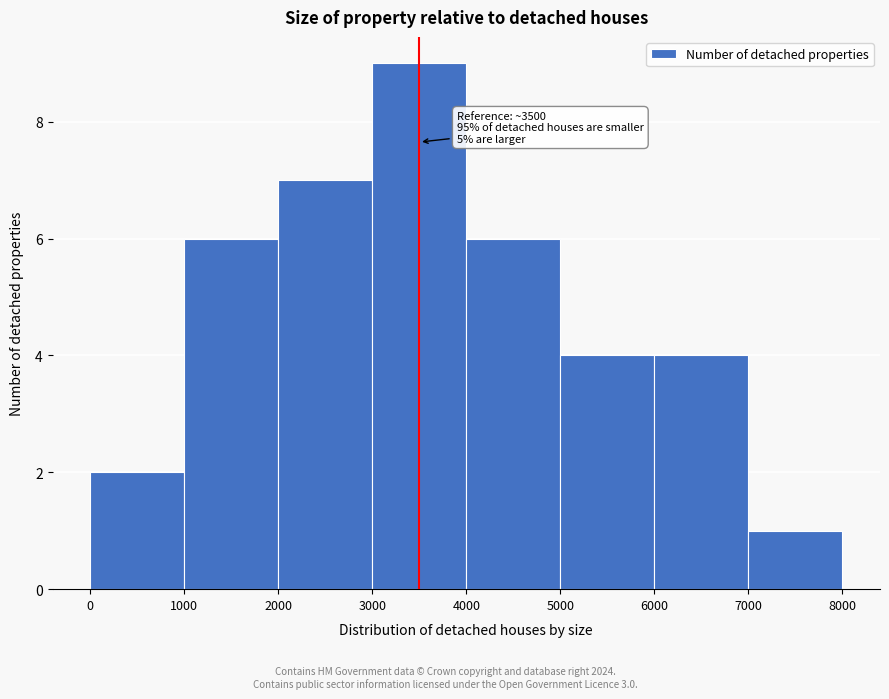

Which range on the x-axis has the tallest bar?

3000 to 4000